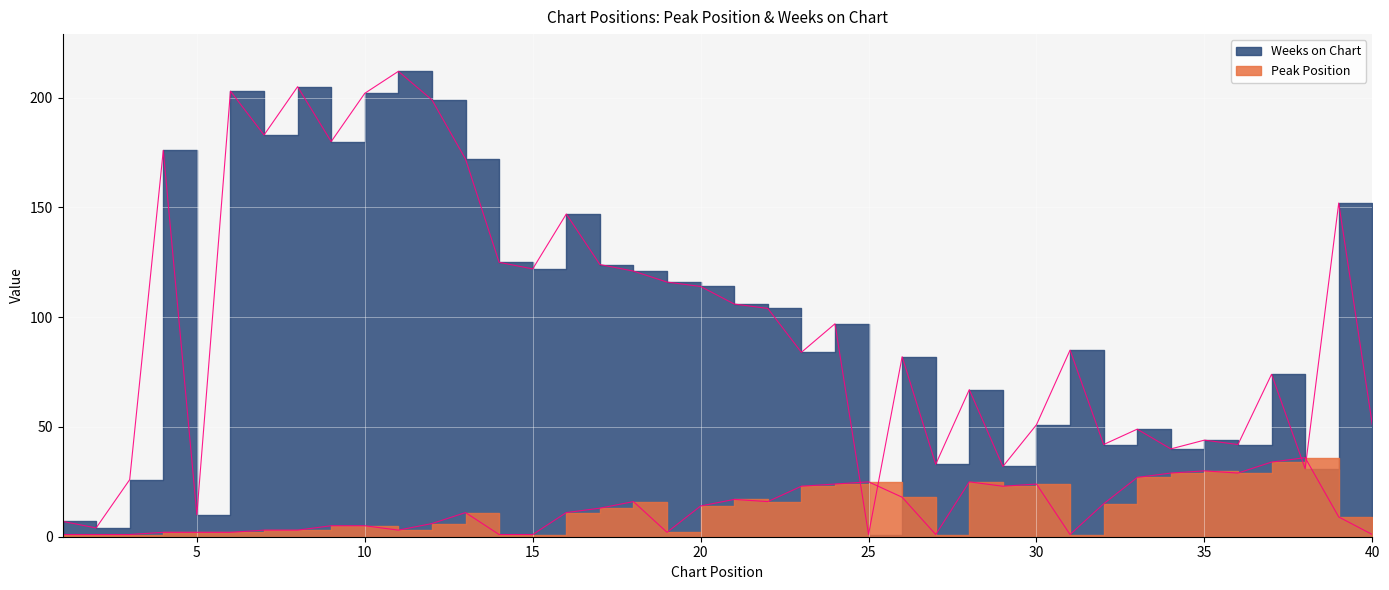

At which label is Weeks on Chart closest to 106?

21